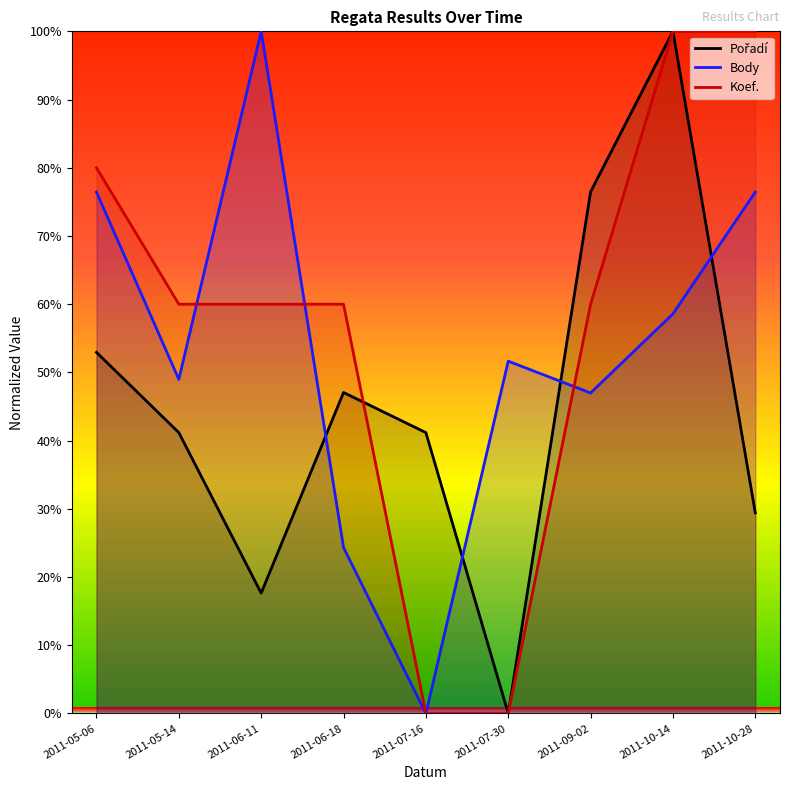

Between which two adjacent categories do Koef. and Body first intersect?

2011-05-14 and 2011-06-11